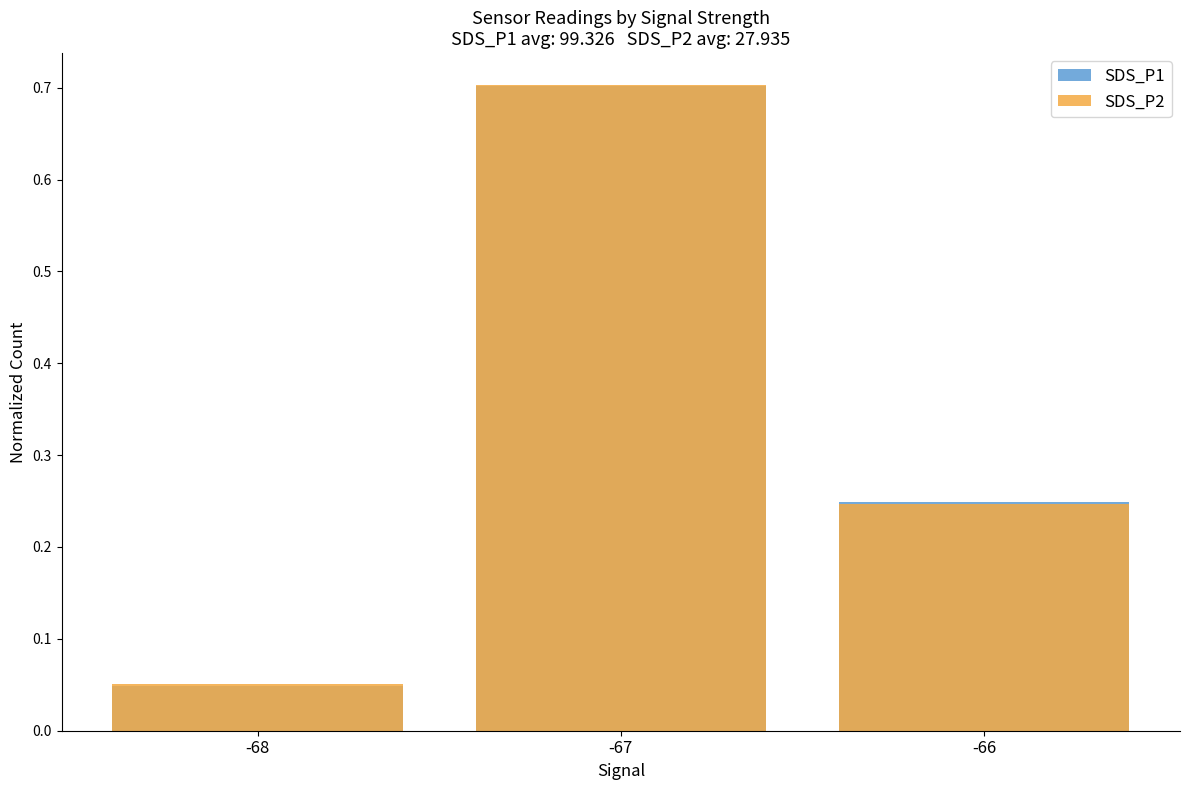

What is the average value of the SDS_P2 series?

0.3